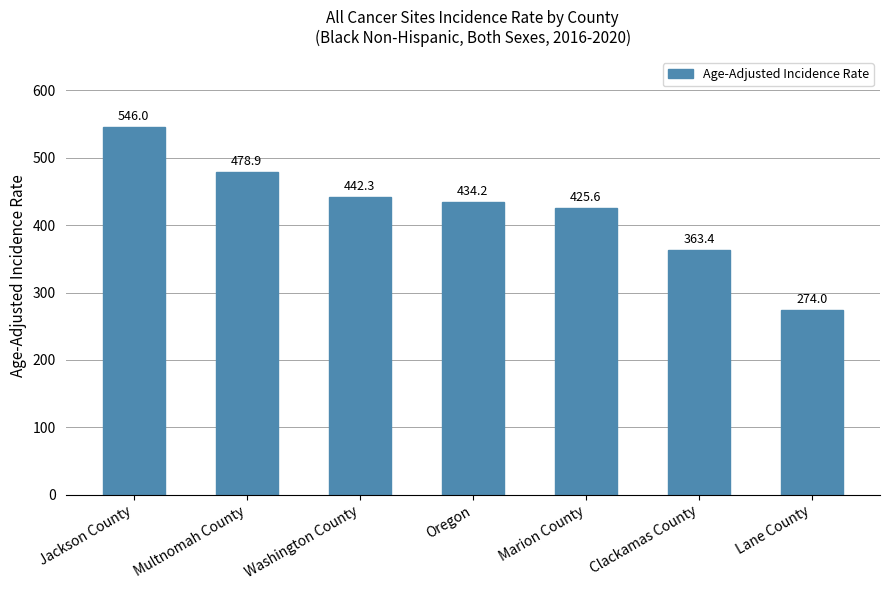

Reading left to right, list all the values displayed in this chart.

Jackson County=546.0	Multnomah County=478.9	Washington County=442.3	Oregon=434.2	Marion County=425.6	Clackamas County=363.4	Lane County=274.0